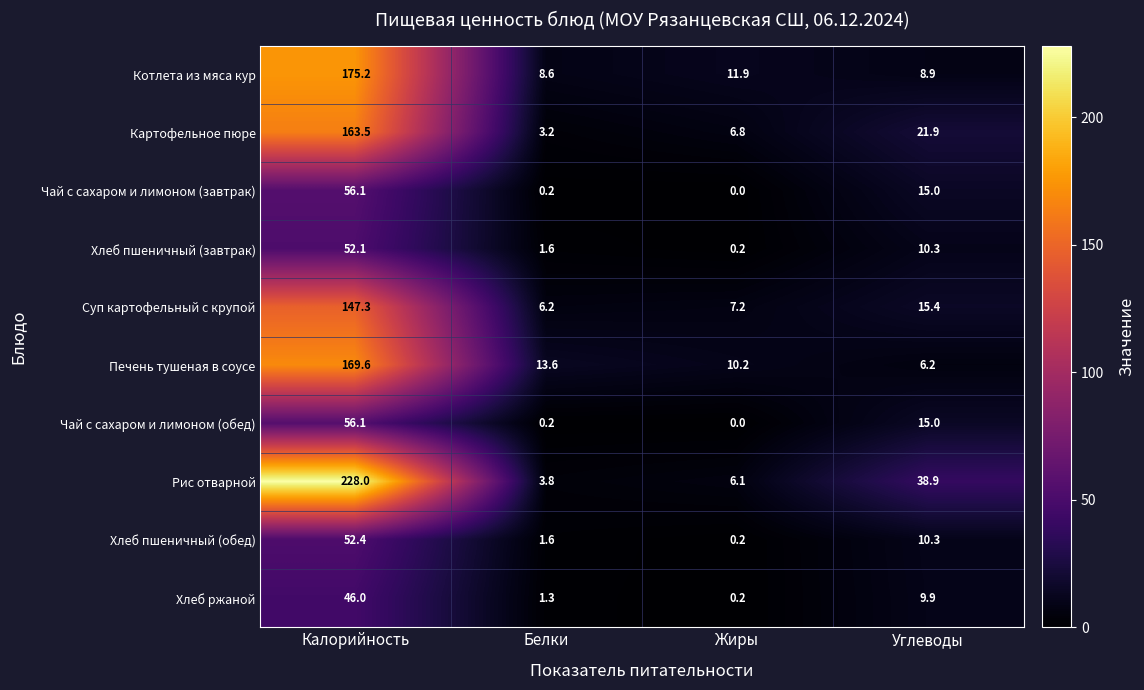

Is it true that Хлеб ржаной equals 2.1 at Белки?

False